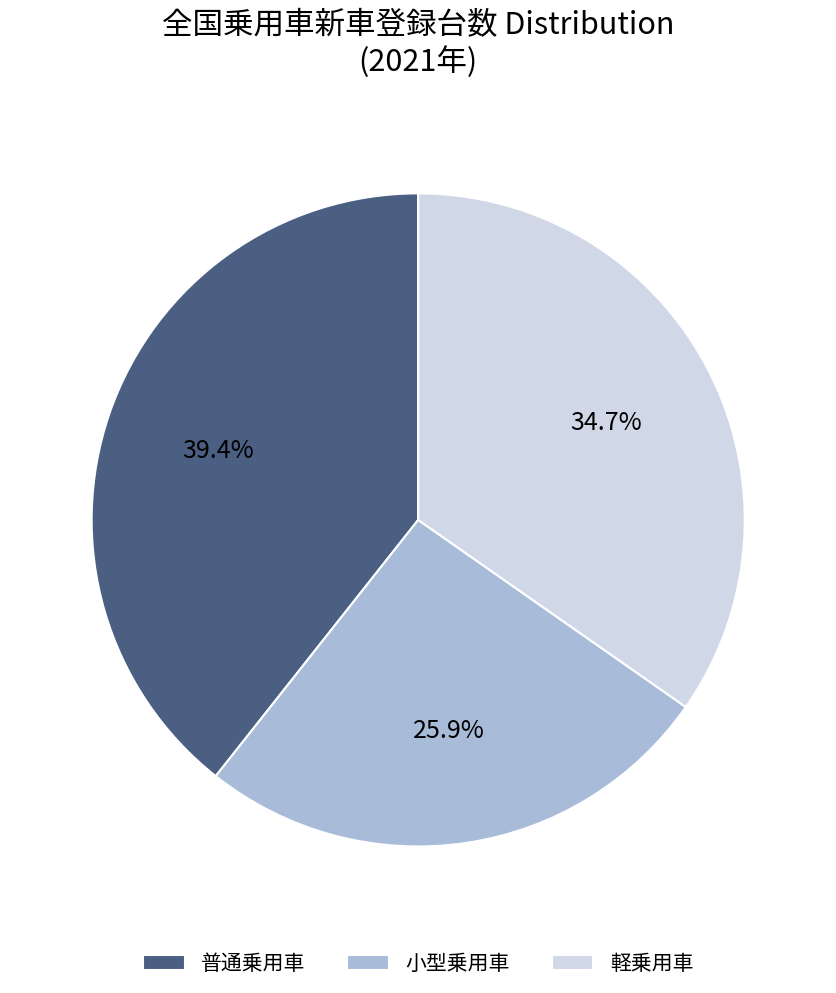

What is the total percentage of 普通乗用車 and 小型乗用車?

65.3%